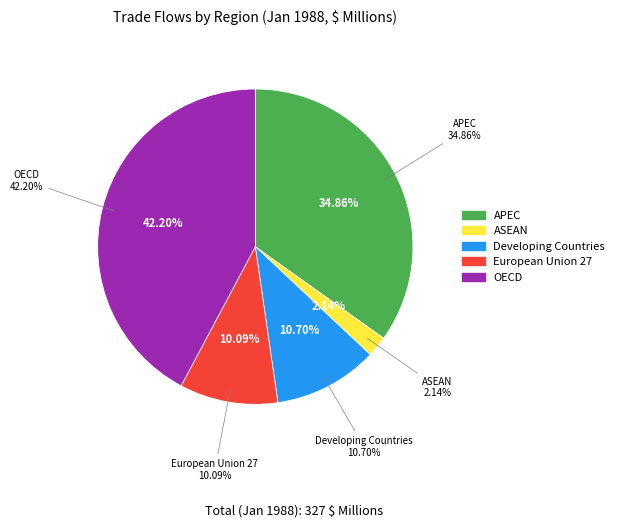

To the nearest percent, what percentage of the pie is OECD?

42%